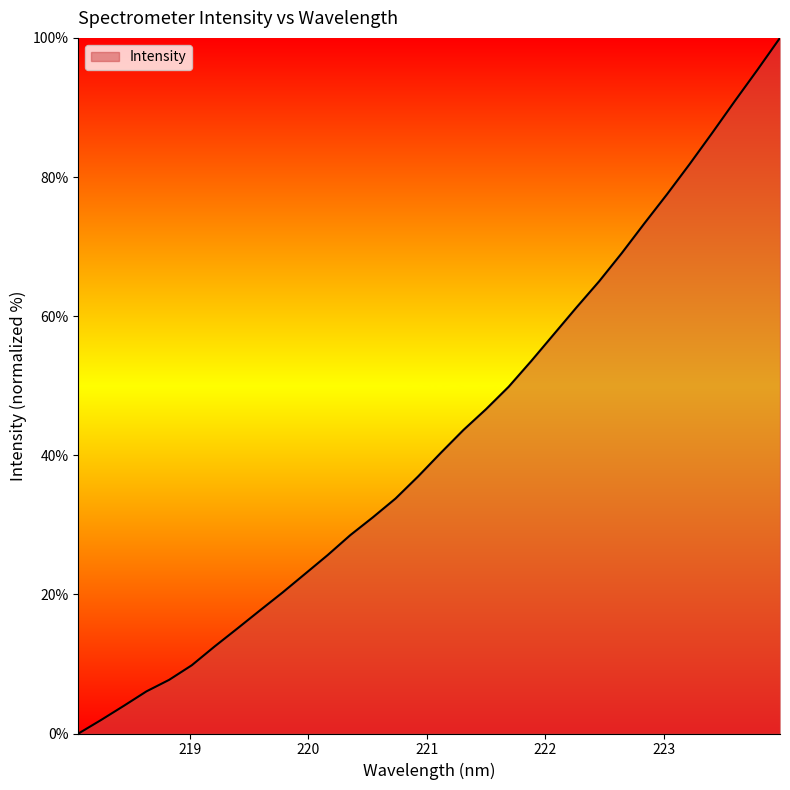

What is the difference between the maximum and minimum values?

100.0